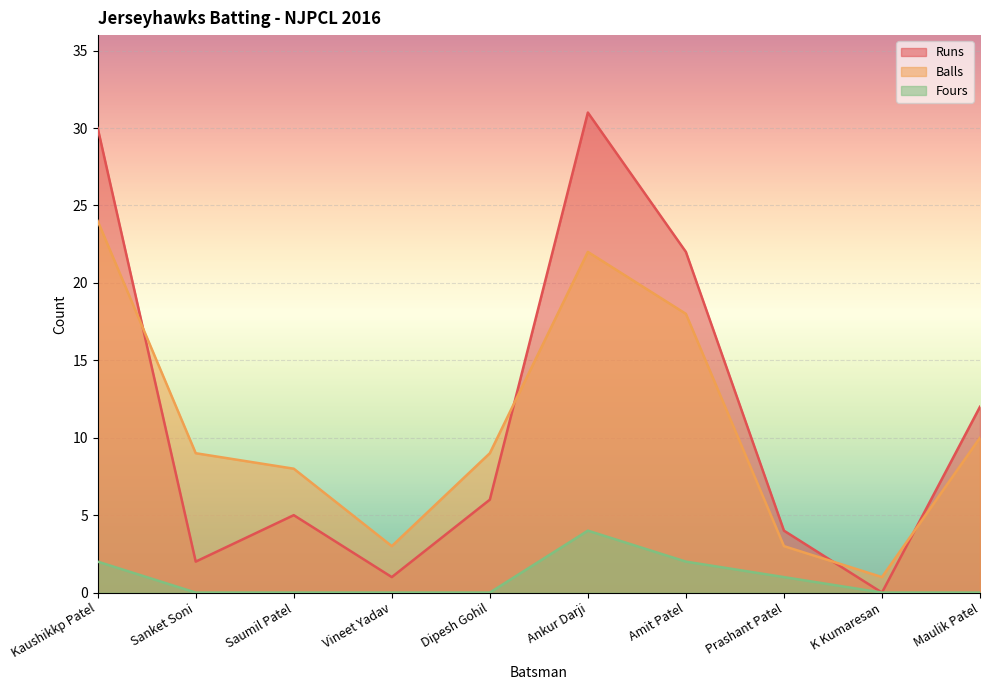

Reading left to right, what are all the values shown in this chart?

Runs: Kaushikkp Patel=30	Sanket Soni=2	Saumil Patel=5	Vineet Yadav=1	Dipesh Gohil=6	Ankur Darji=31	Amit Patel=22	Prashant Patel=4	K Kumaresan=0	Maulik Patel=12
Balls: Kaushikkp Patel=24	Sanket Soni=9	Saumil Patel=8	Vineet Yadav=3	Dipesh Gohil=9	Ankur Darji=22	Amit Patel=18	Prashant Patel=3	K Kumaresan=1	Maulik Patel=10
Fours: Kaushikkp Patel=2	Sanket Soni=0	Saumil Patel=0	Vineet Yadav=0	Dipesh Gohil=0	Ankur Darji=4	Amit Patel=2	Prashant Patel=1	K Kumaresan=0	Maulik Patel=0